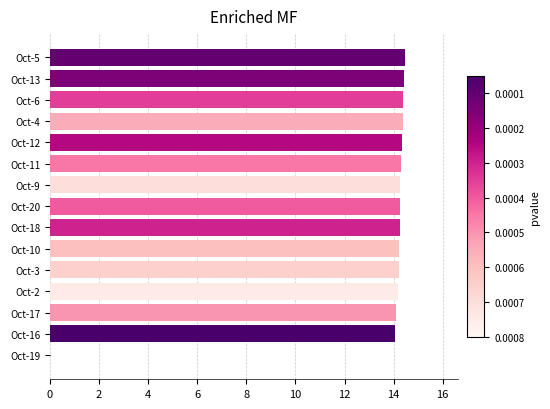

How many distinct data groups are displayed?

1